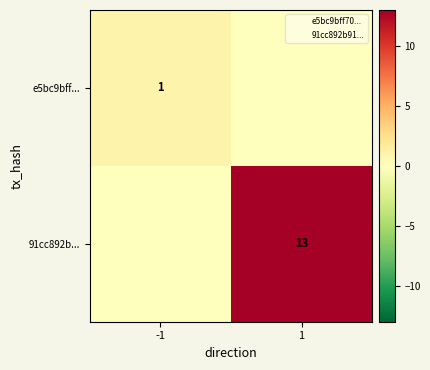

The 91cc892b... series shows 13 at 1. True or false?

True